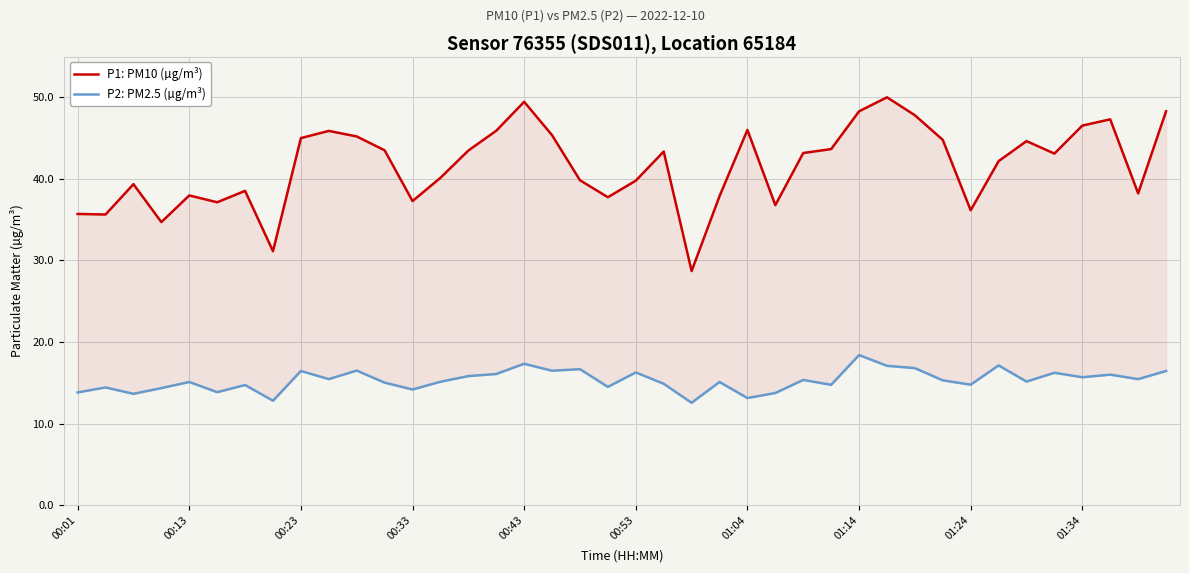

How many categories are shown in the chart?

40